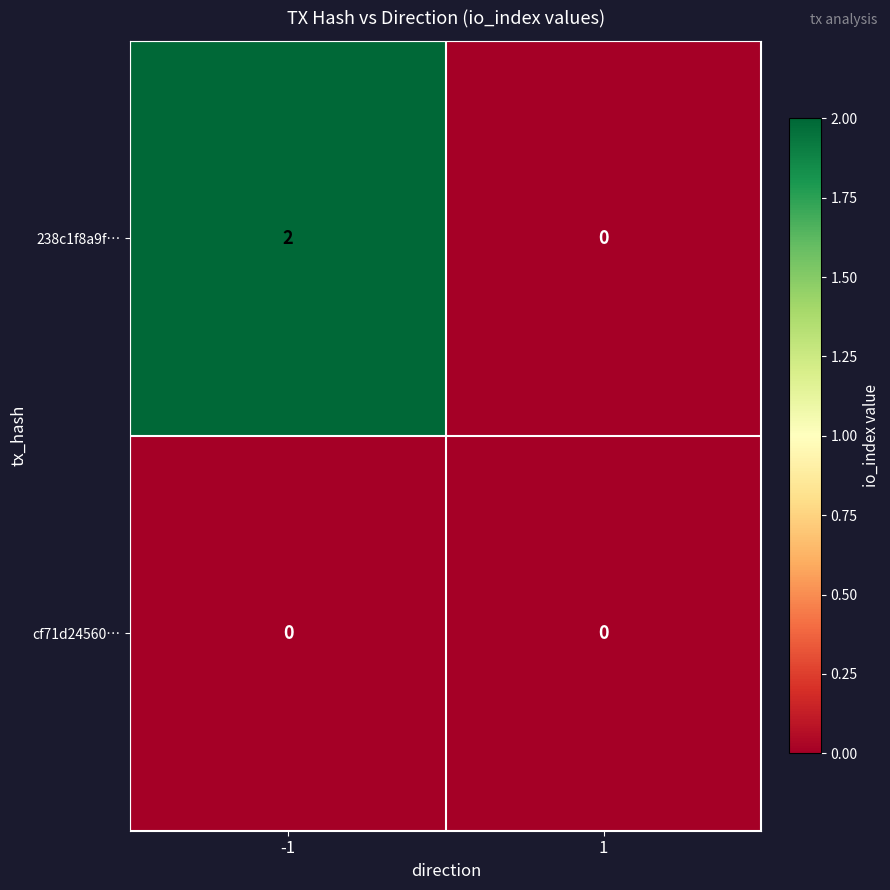

Reading right to left, list all the values displayed in this chart.

238c1f8a9f…: 1=0	-1=2
cf71d24560…: 1=0	-1=0